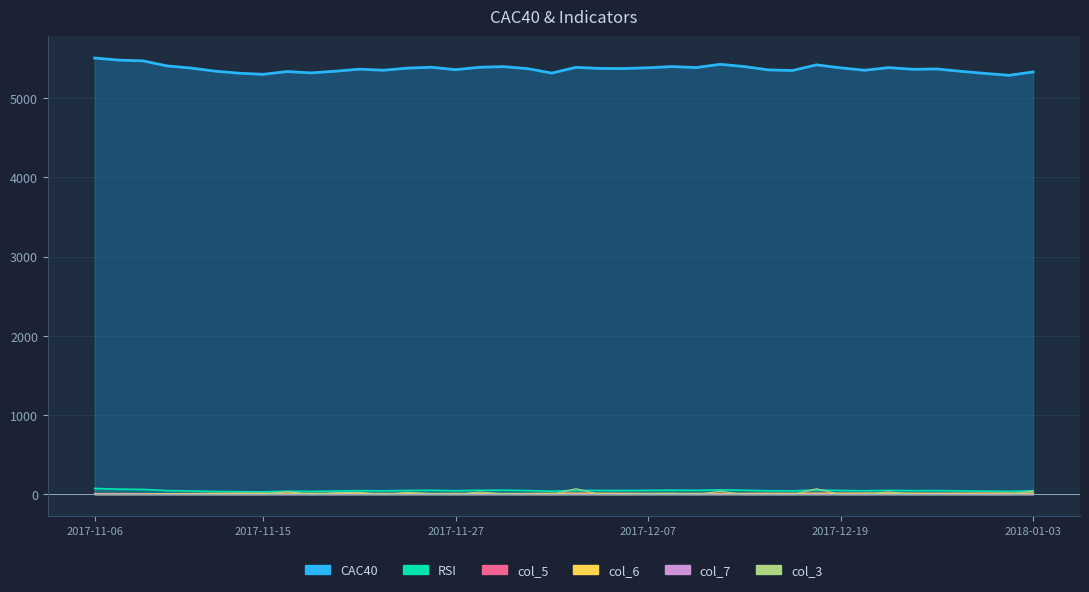

How many intersections are there between col_3 and col_7?

21